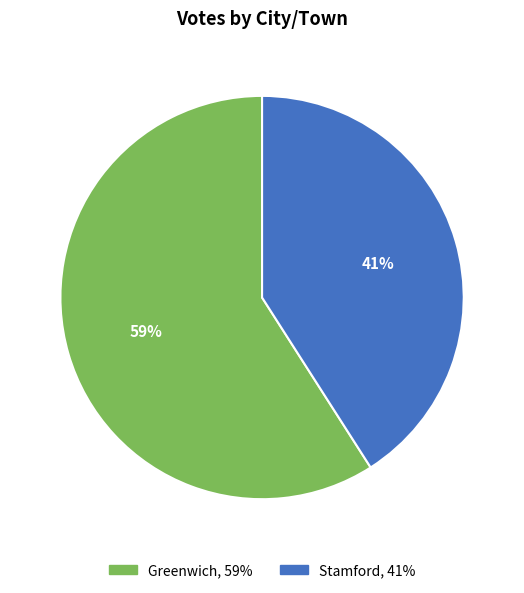

To the nearest percent, what percentage of the pie is Greenwich?

59%